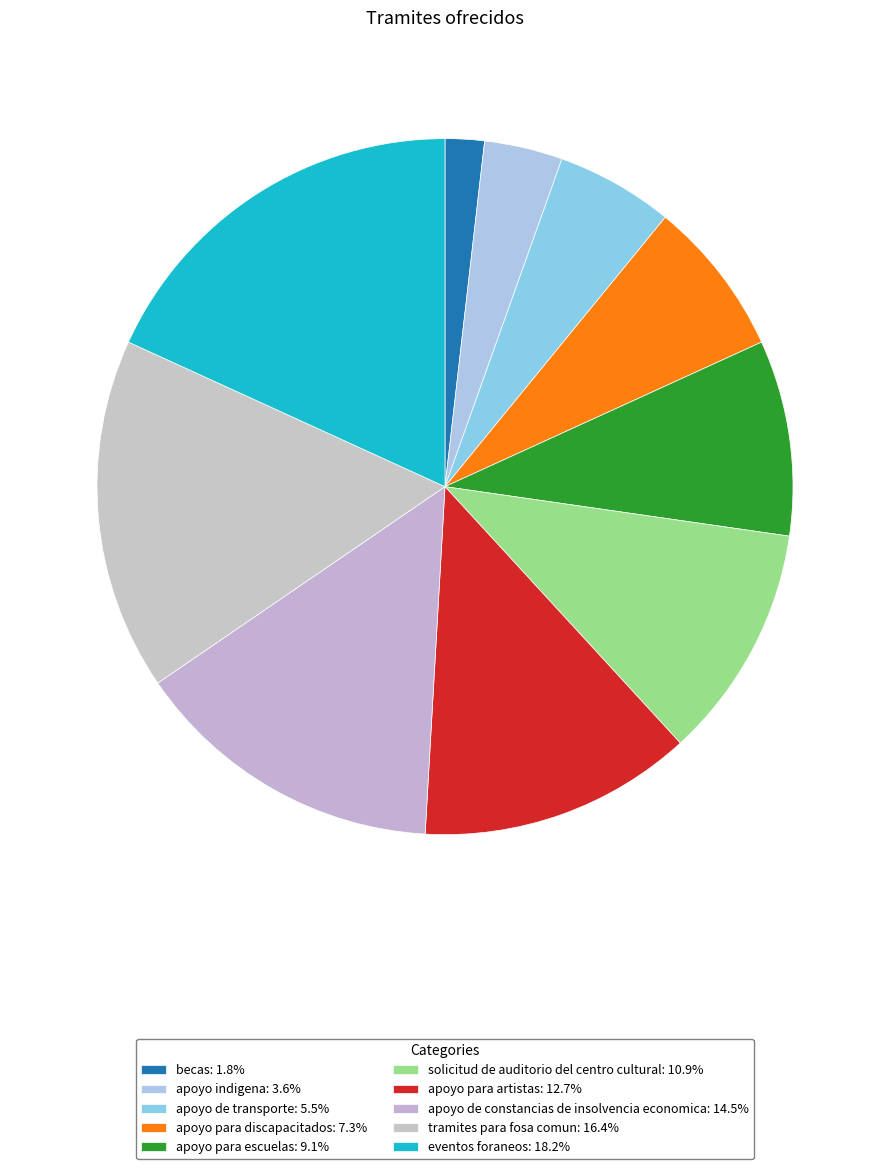

Which slice is the largest?

eventos foraneos